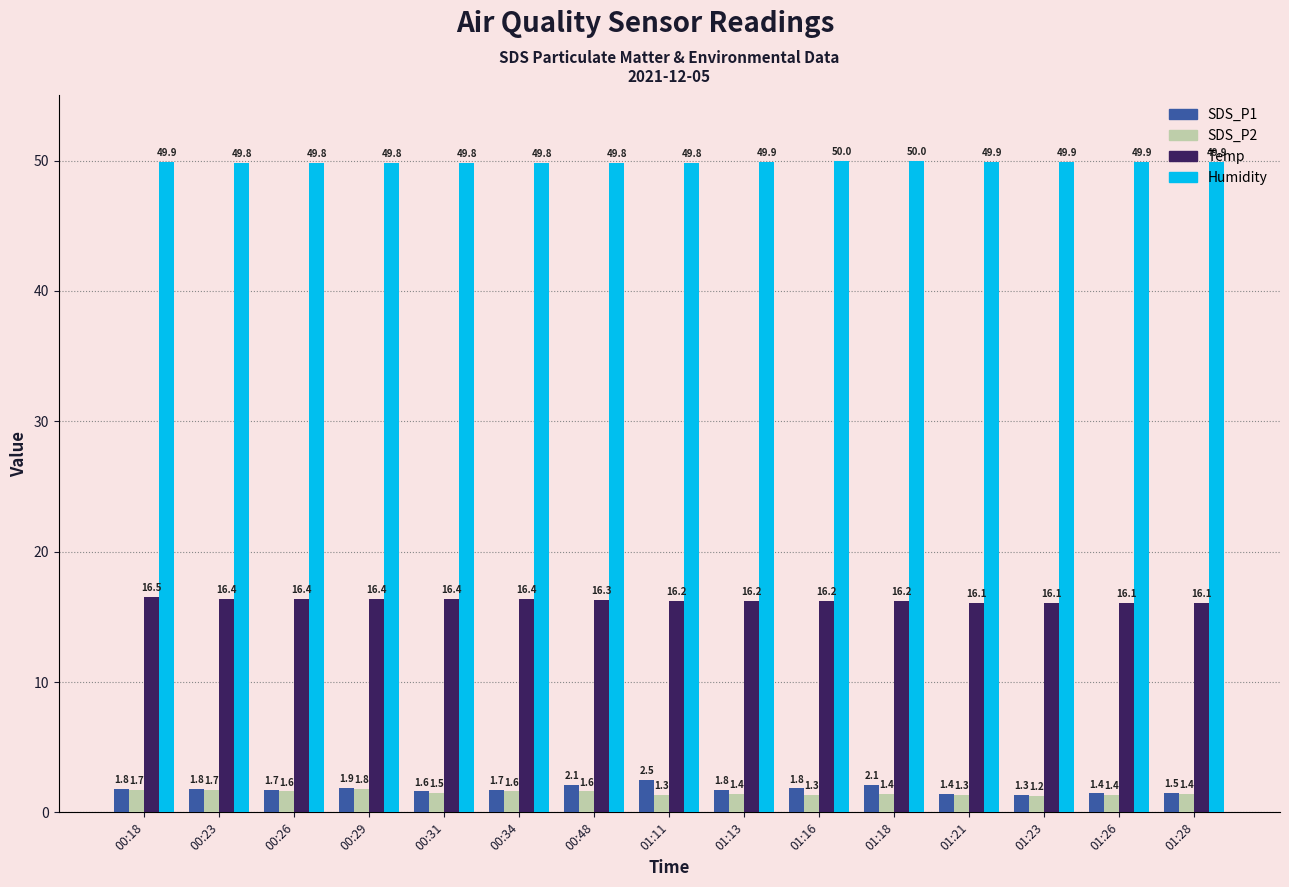

What is the sum of the Humidity values at 00:48 and 01:21?

99.7